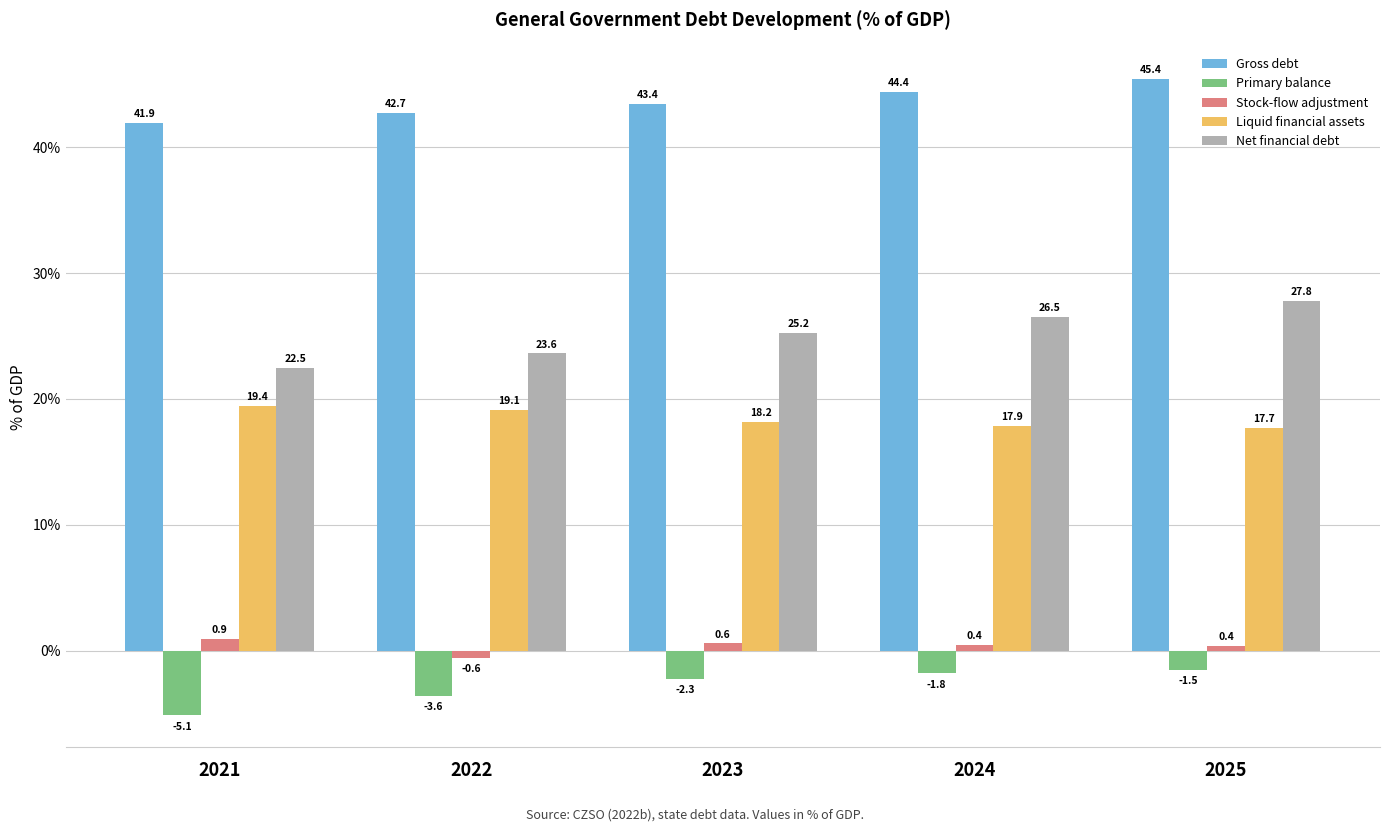

How many groups of bars are there?

5